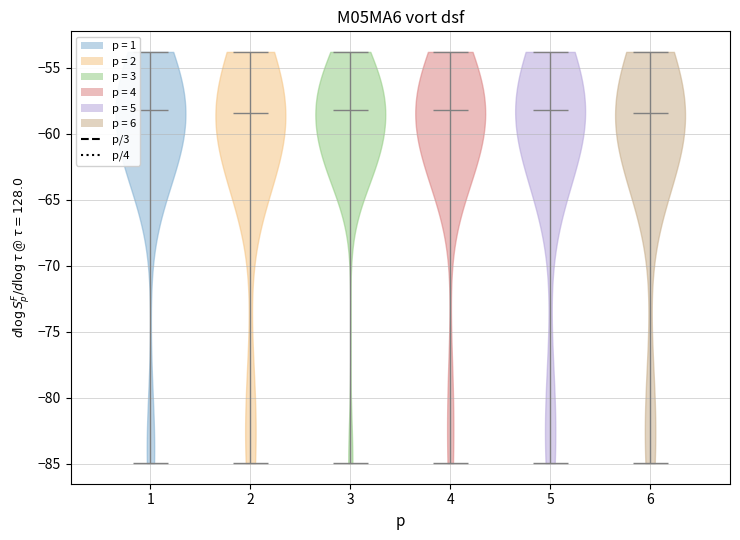

Reading left to right, read every violin against the y-axis: where its median line is, and the lowest and highest points it reaches. The values are not printed on the chart, so give them approximately, as read against the axis.

1: median line -58.0, lowest point -85.0, highest point -54.0
2: median line -58.5, lowest point -85.0, highest point -54.0
3: median line -58.0, lowest point -85.0, highest point -54.0
4: median line -58.0, lowest point -85.0, highest point -54.0
5: median line -58.0, lowest point -85.0, highest point -54.0
6: median line -58.5, lowest point -85.0, highest point -54.0